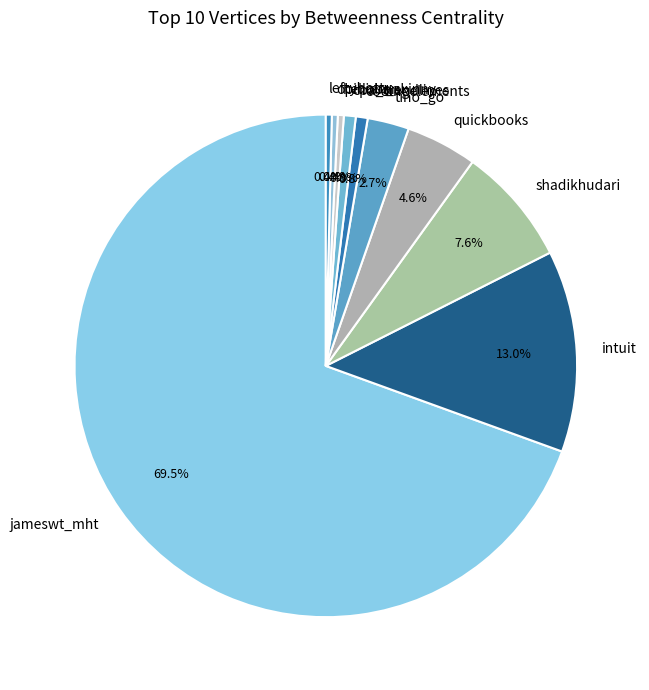

What is the largest slice in the pie chart?

jameswt_mht